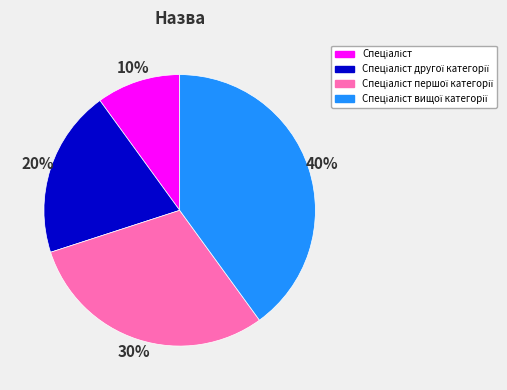

Does any single category account for the majority?

No